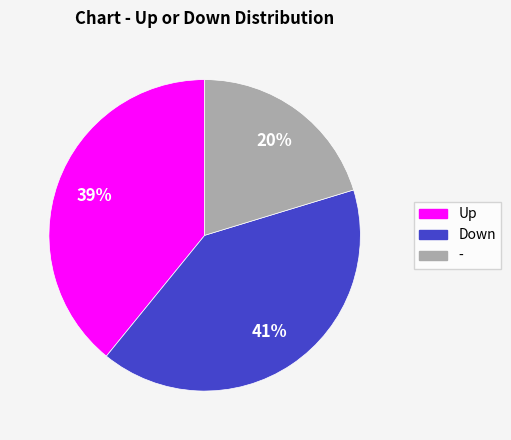

Do Up and Down together represent more than half of the pie?

Yes